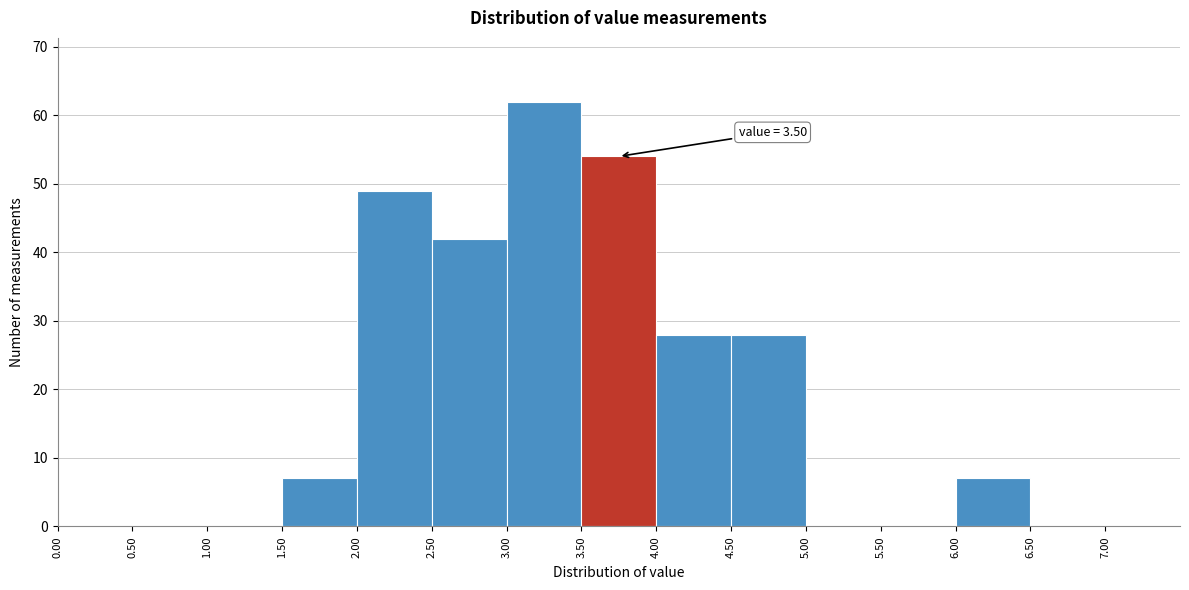

Over which range of the x-axis is the bar tallest?

3.0 to 3.5